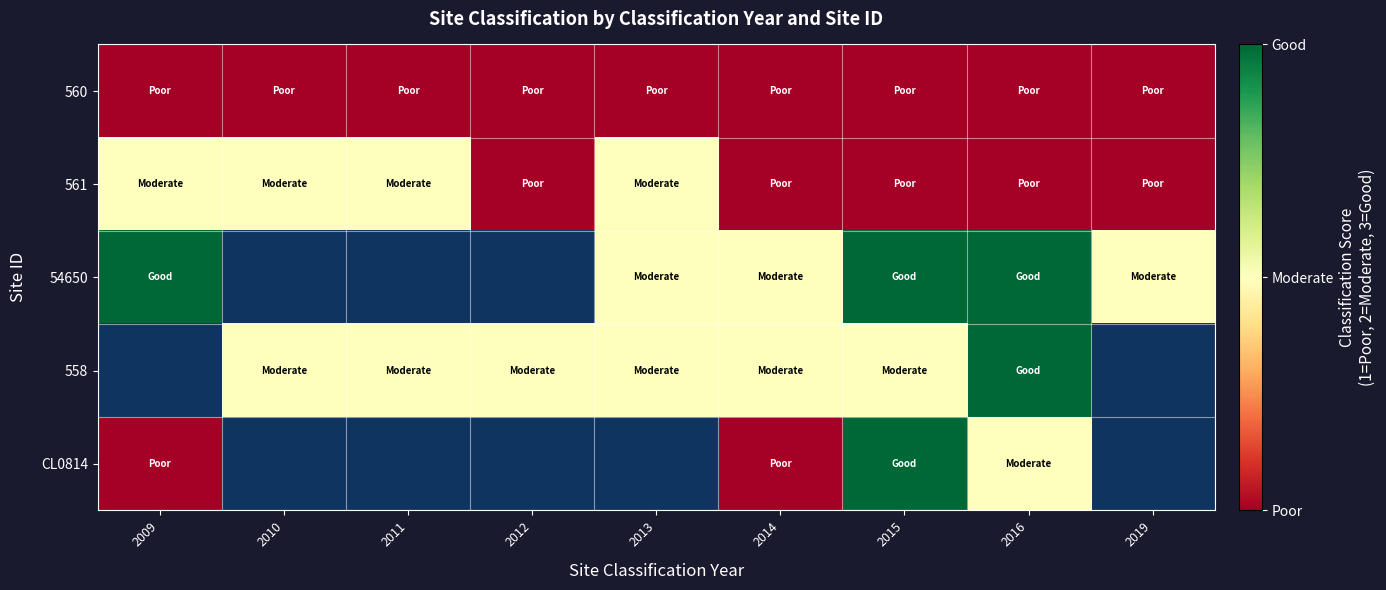

Is the value of 54650 at 2014 greater than the value of 558 at 2012?

No